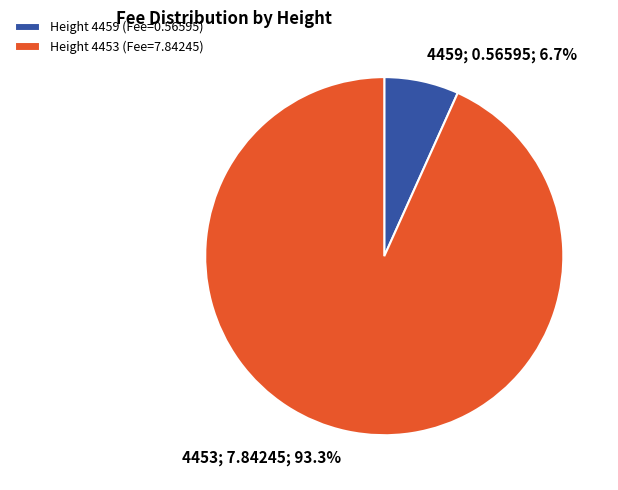

What is the smallest slice in the pie chart?

4459